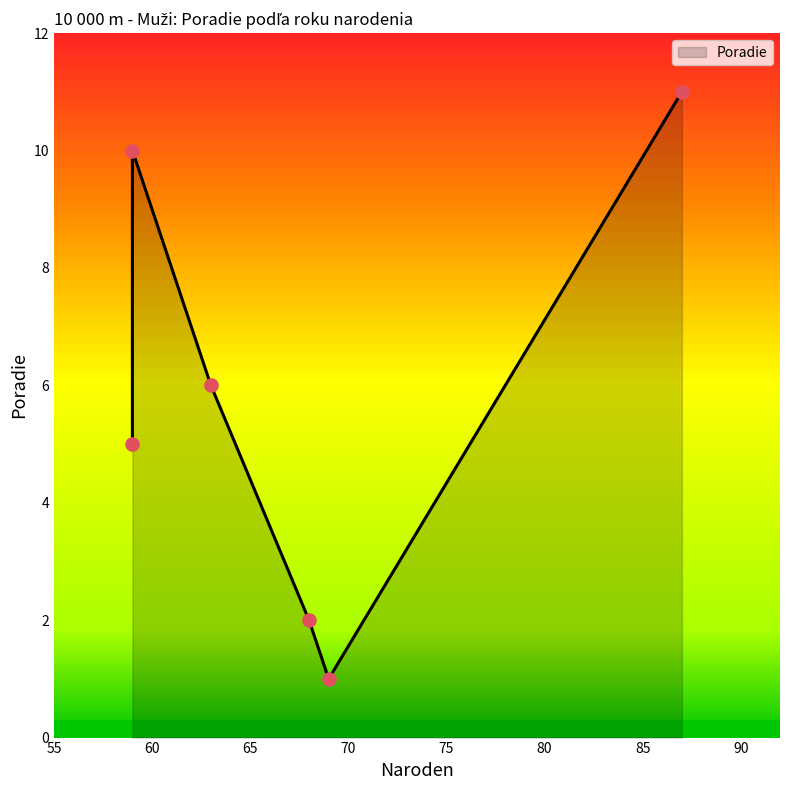

Approximately how many times larger is the value at 59 compared to 87?

0.9